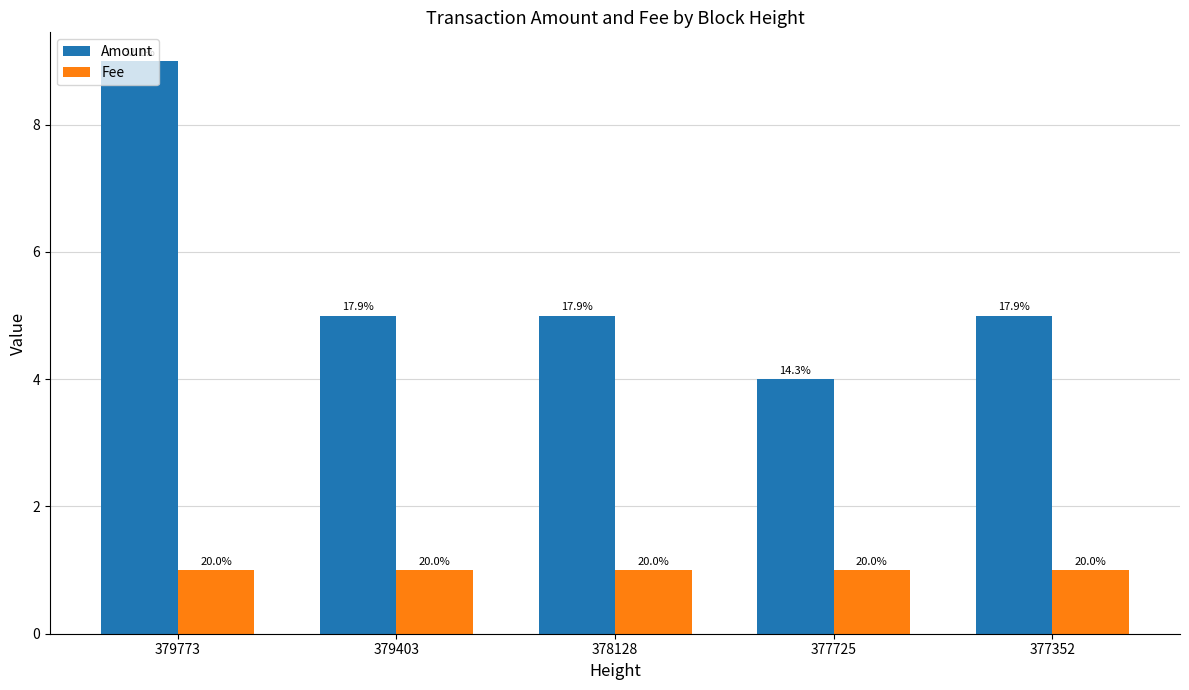

How many groups of bars are there?

5